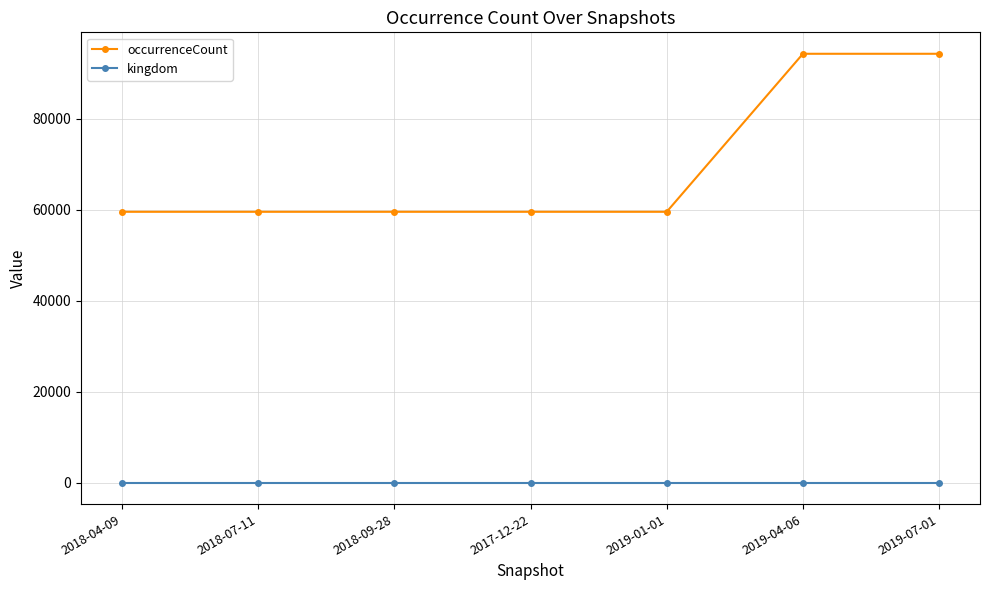

Between 2018-04-09 and 2019-04-06, which series saw the biggest shift?

occurrenceCount